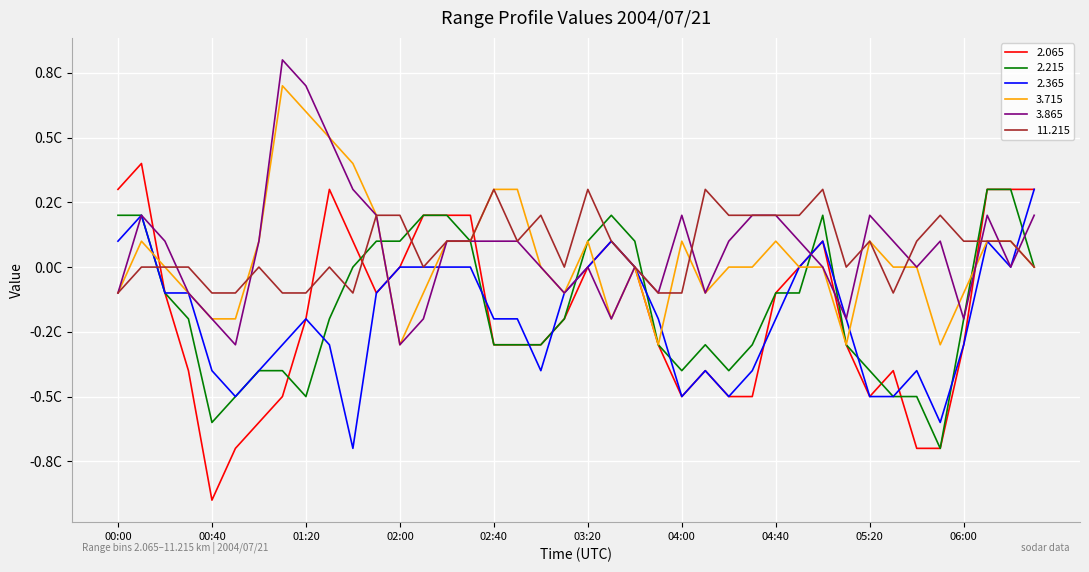

What are all the series names shown in the legend?

2.065, 2.215, 2.365, 3.715, 3.865, 11.215